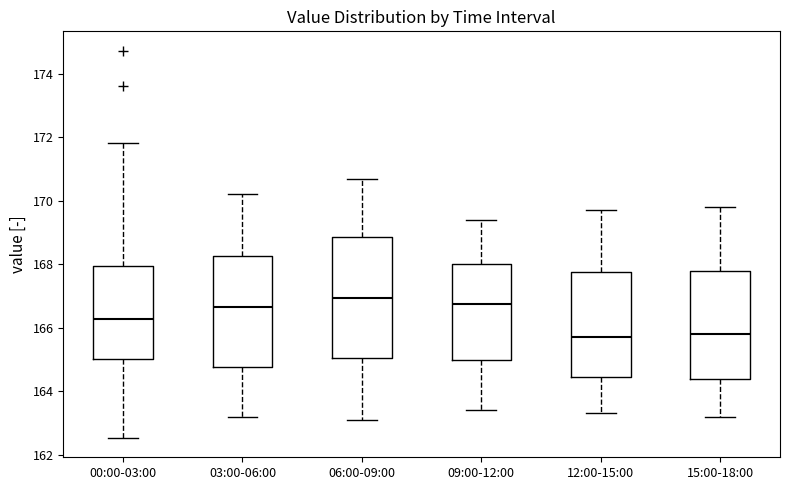

Where is the lower edge of the box for 00:00-03:00 on the y-axis? The values are not printed on the chart, so give them approximately, as read against the axis.

165.0